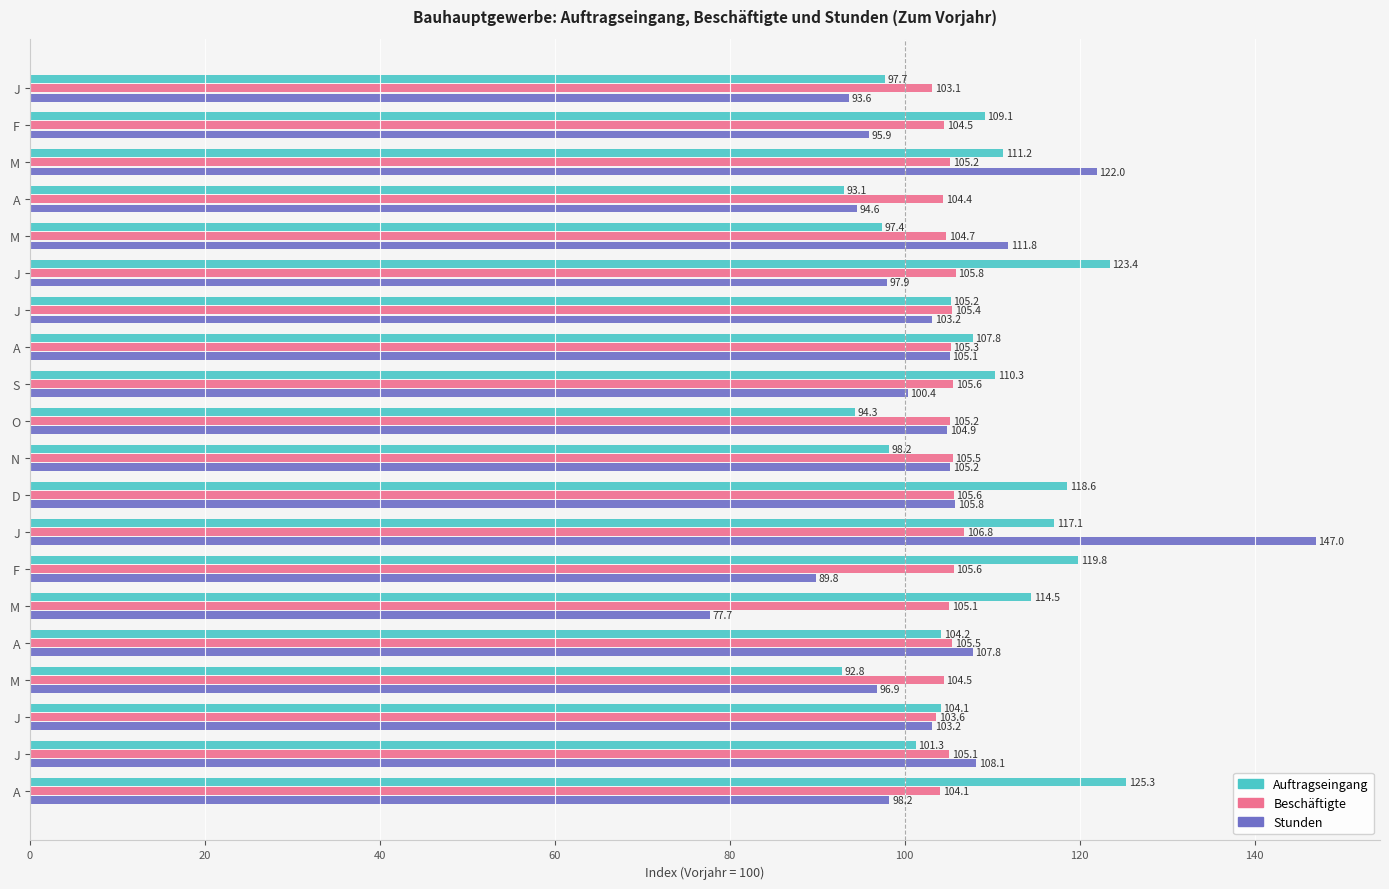

What is the difference between the maximum and second lowest values in the Beschäftigte series?

3.2